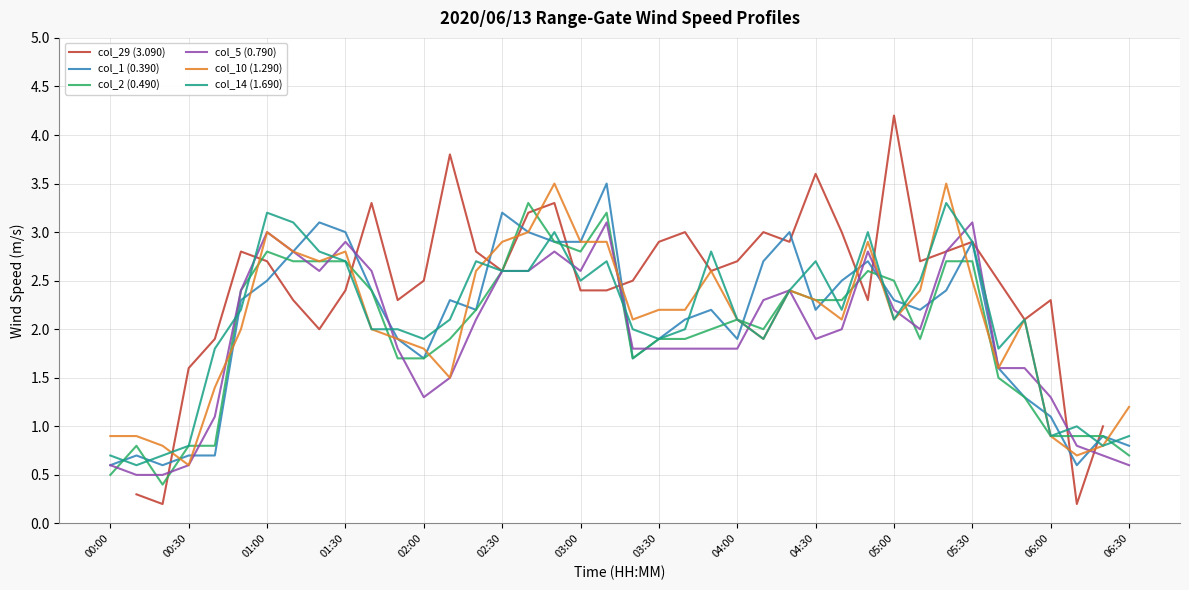

The value of col_14 (1.690) at 01:00 is 3.2. True or false?

True